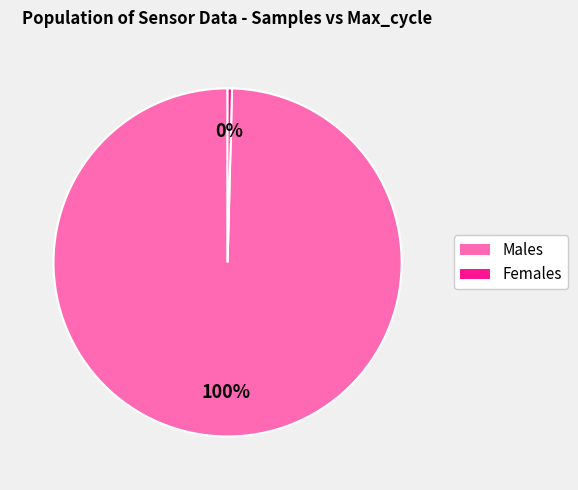

How many segments does this pie chart have?

2